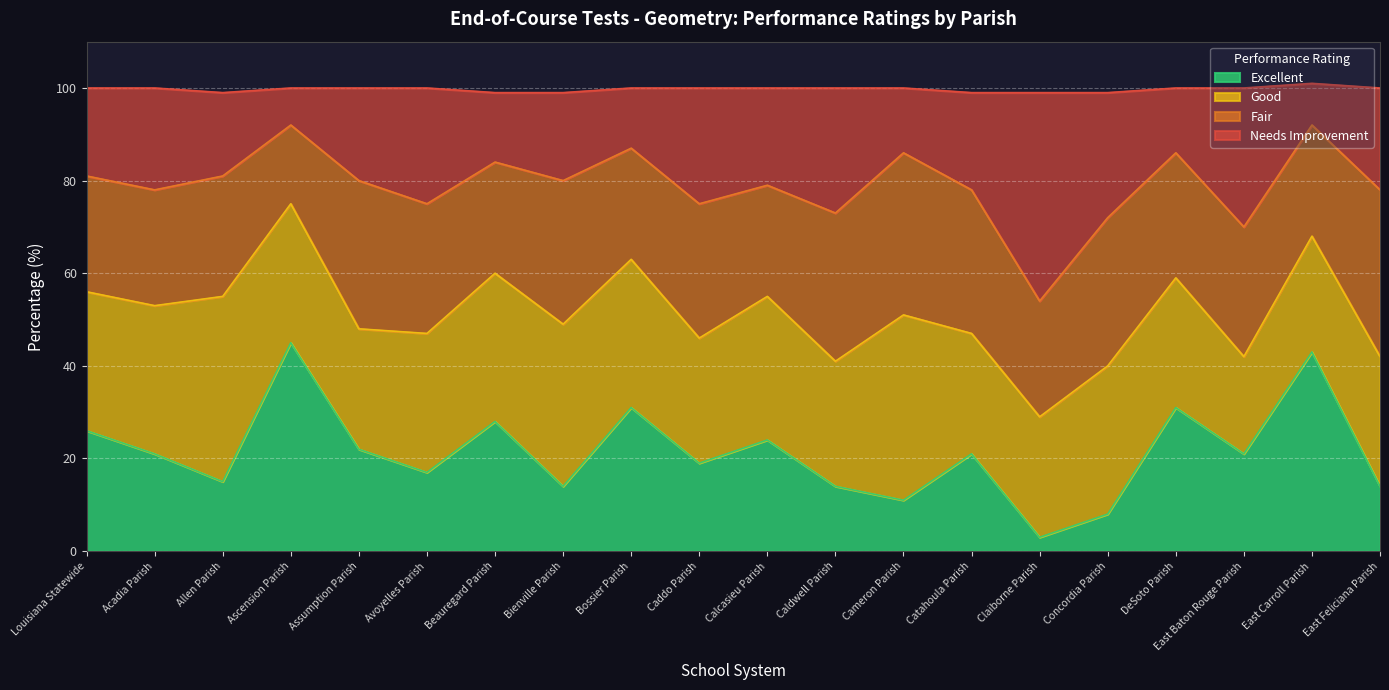

The Excellent series shows 14 at Caldwell Parish. True or false?

True